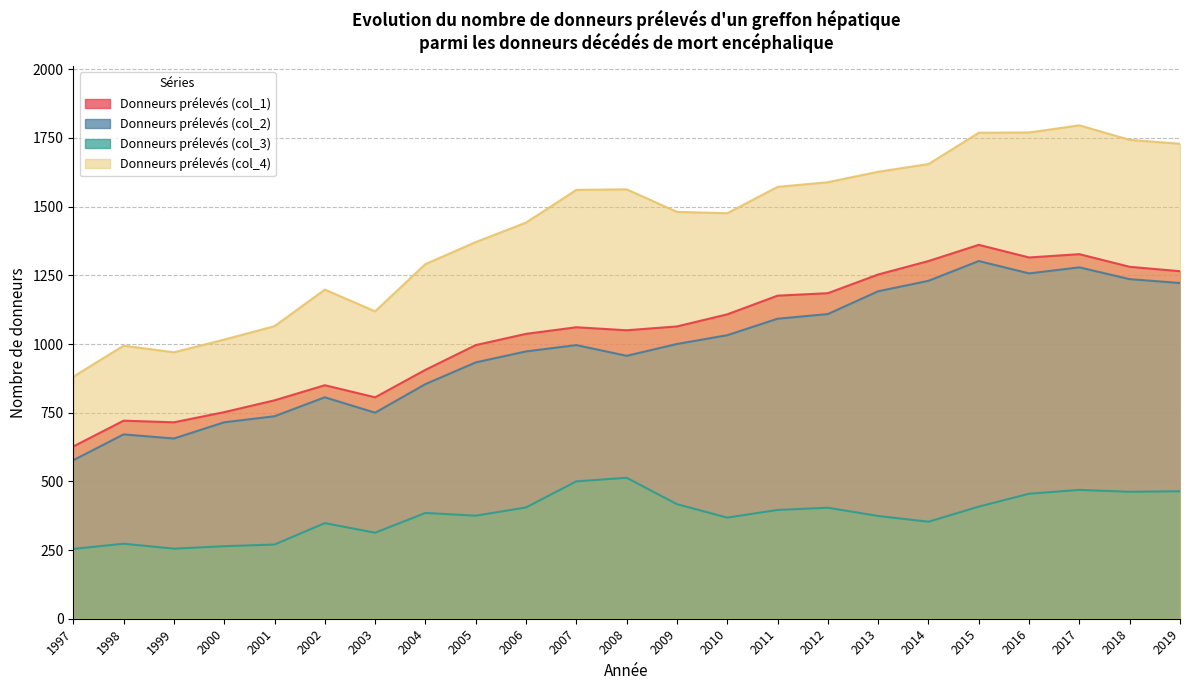

Which series has the widest spread of values?

Donneurs prélevés (col_4)